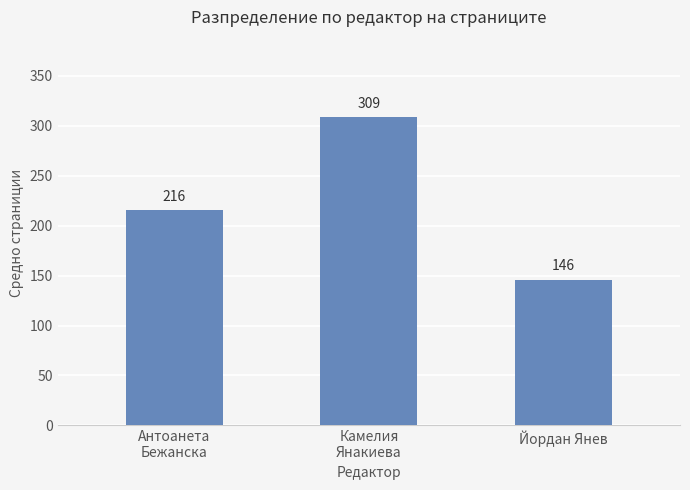

Where is the data nearest to the value 227?

Антоанета
Бежанска